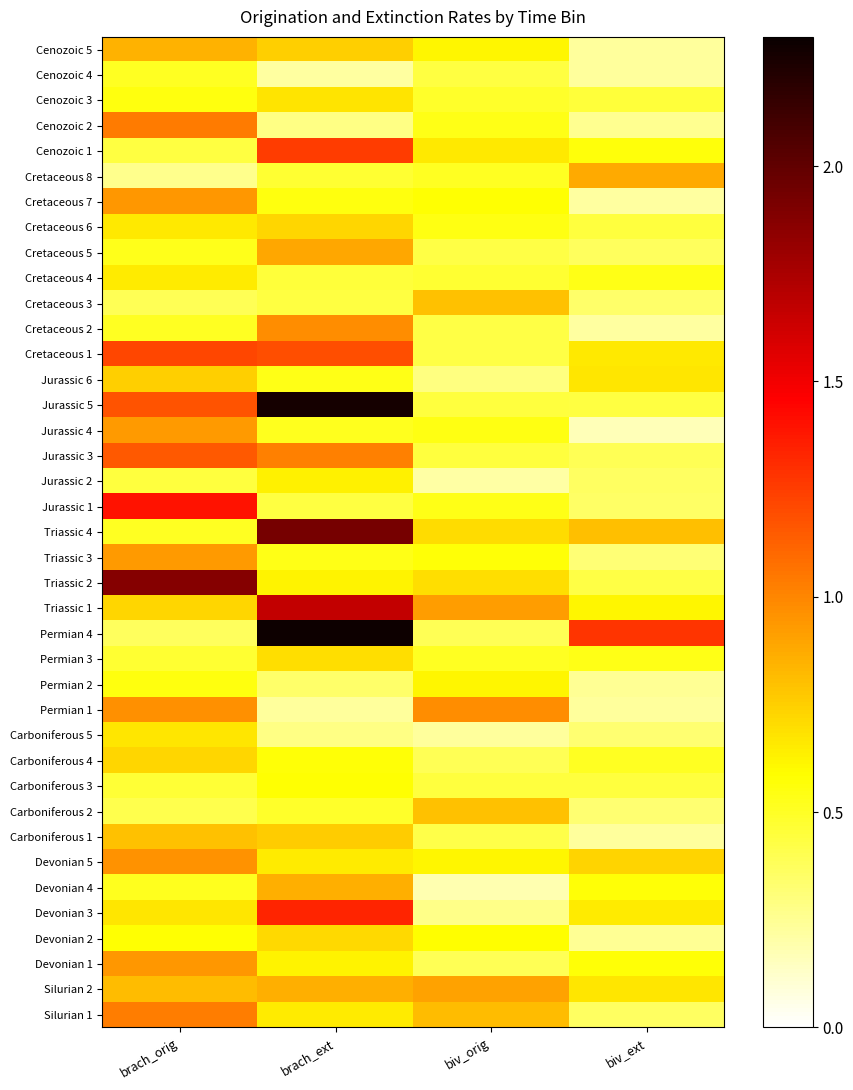

At which category is the sum across all series the highest?

brach_ext